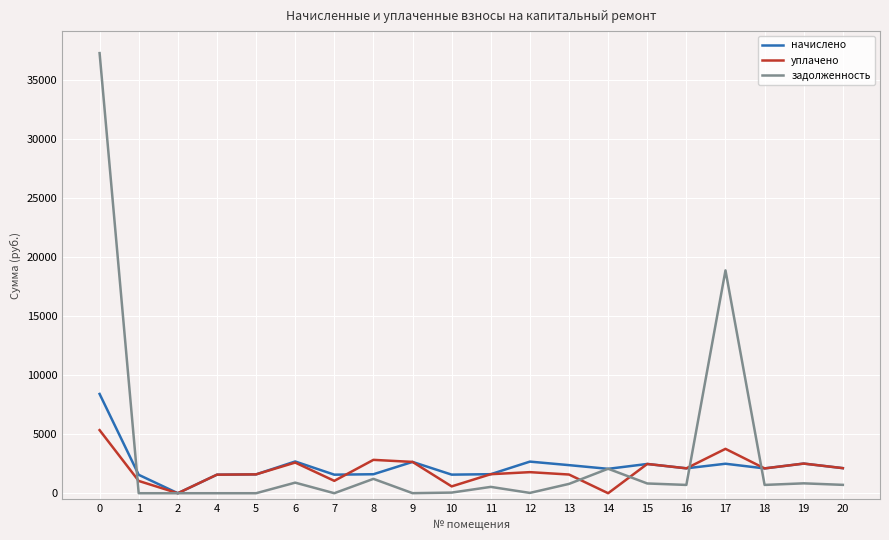

How many series are shown in this chart?

3